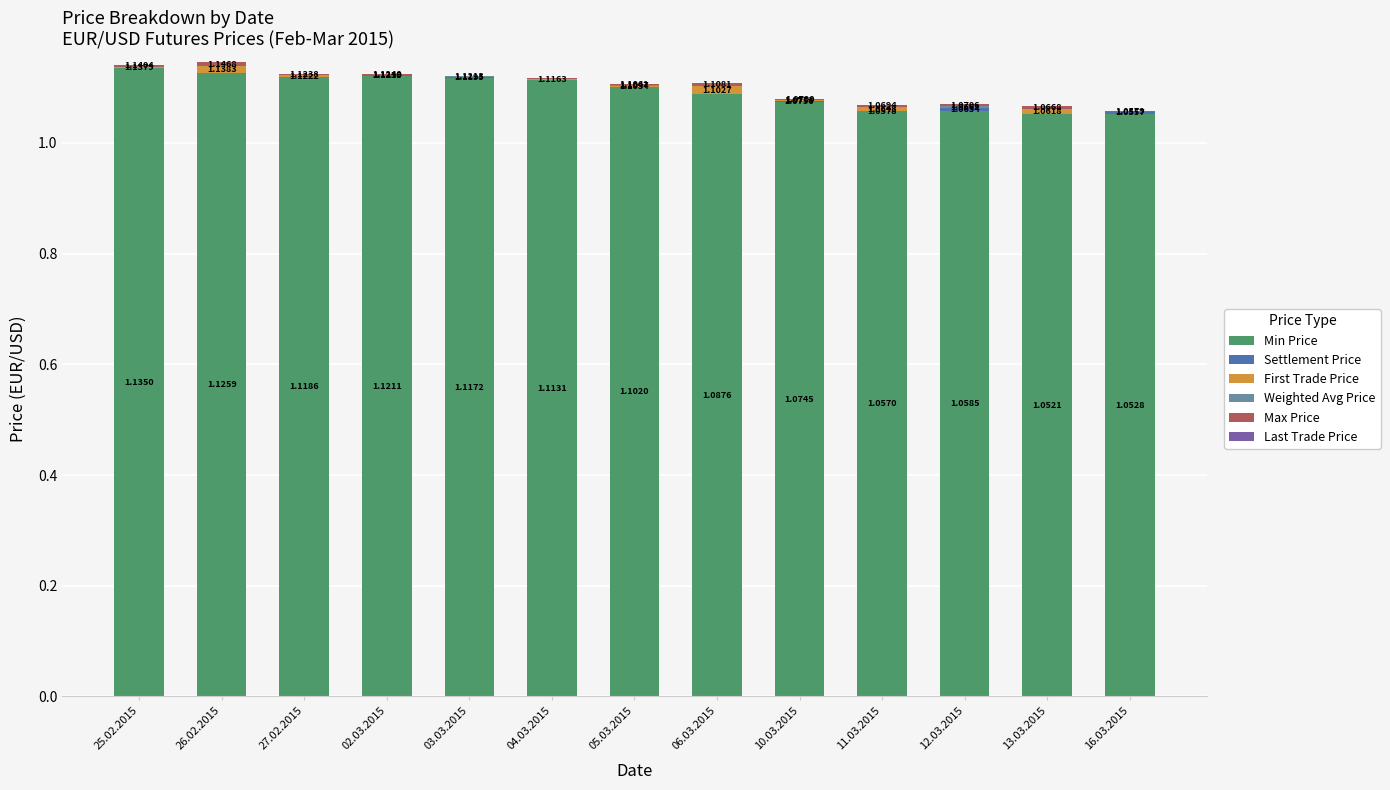

At which category is the sum across all series the highest?

26.02.2015